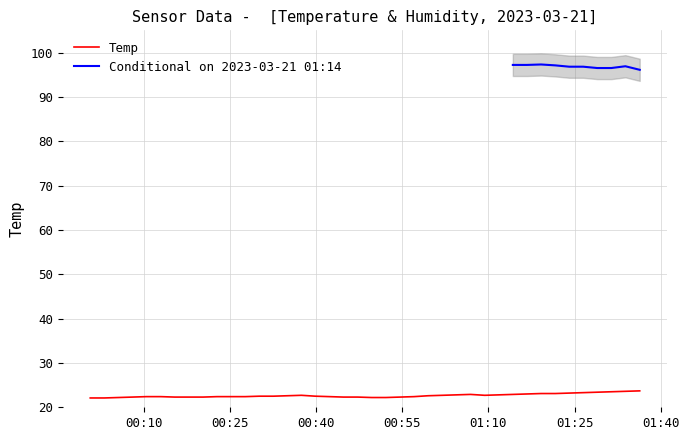

The chart shows a value of 22.4 at 2023/03/21 00:27:36. True or false?

True